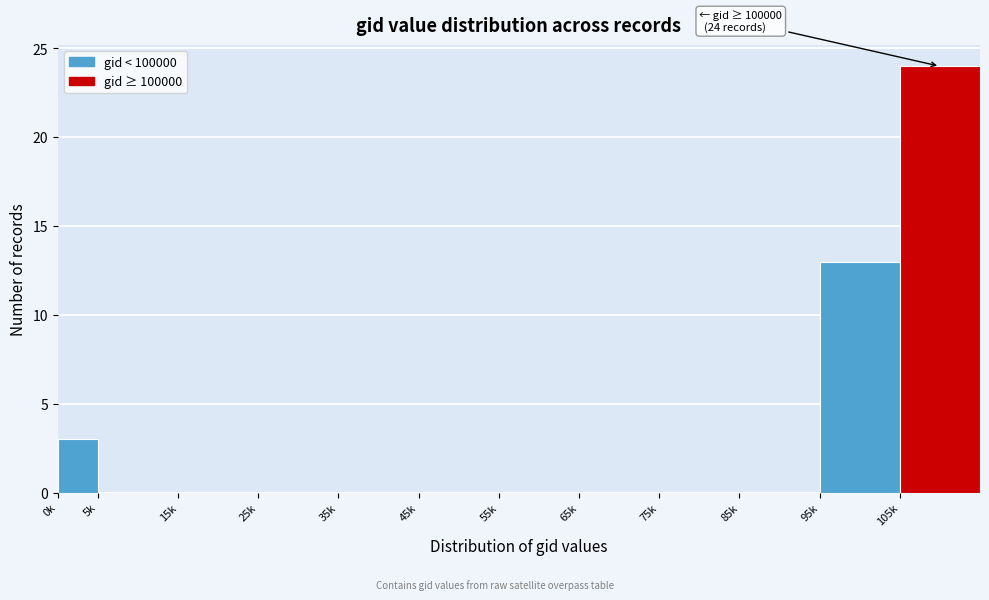

Reading left to right, extract all data points from this chart.

0k=3	5k=0	15k=0	25k=0	35k=0	45k=0	55k=0	65k=0	75k=0	85k=0	95k=13	105k=24